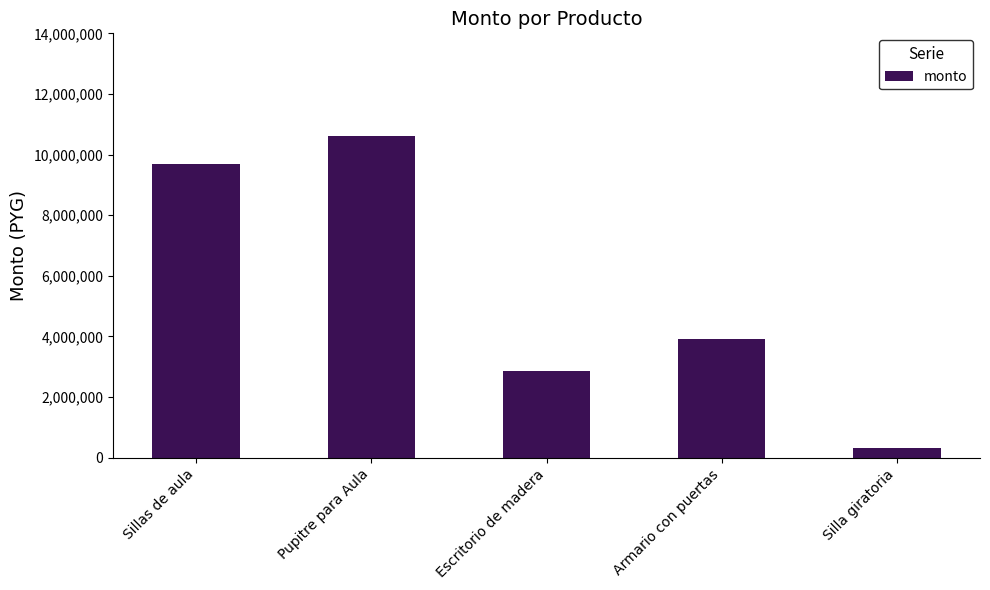

What is the label of the 3rd bar from the right?

Escritorio de madera